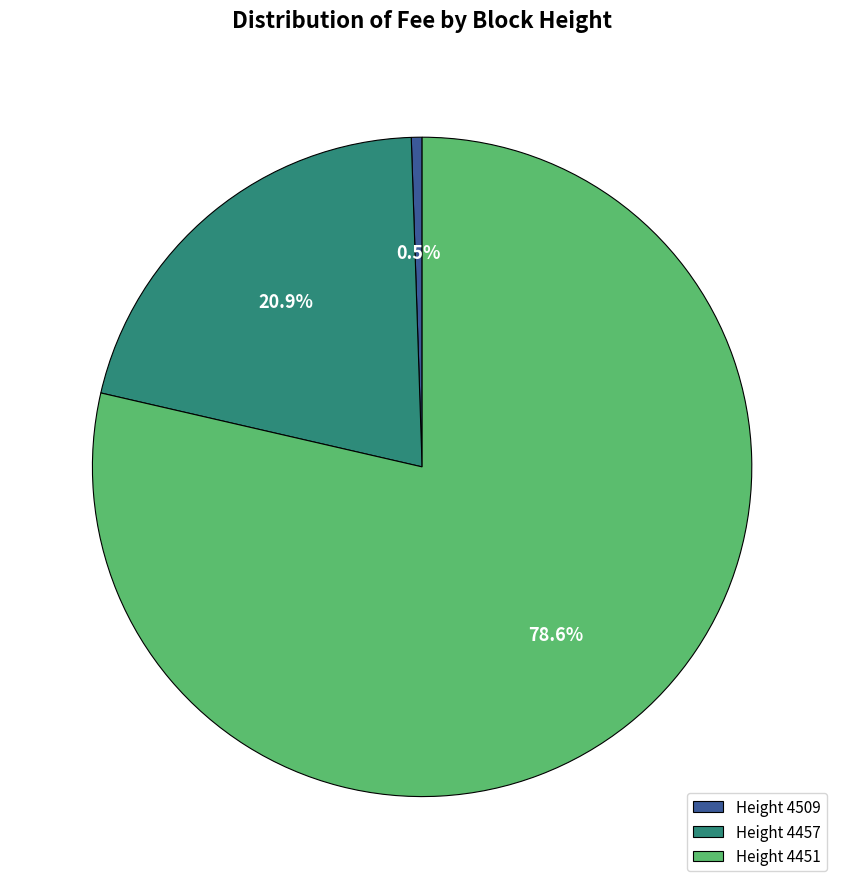

Which category has the smallest portion of the pie?

Height 4509